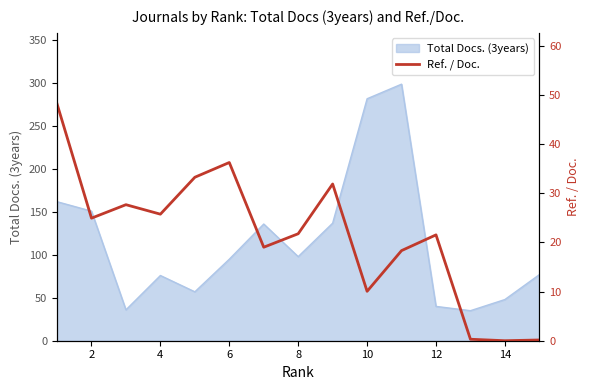

What is the minimum value for Total Docs. (3years)?

35